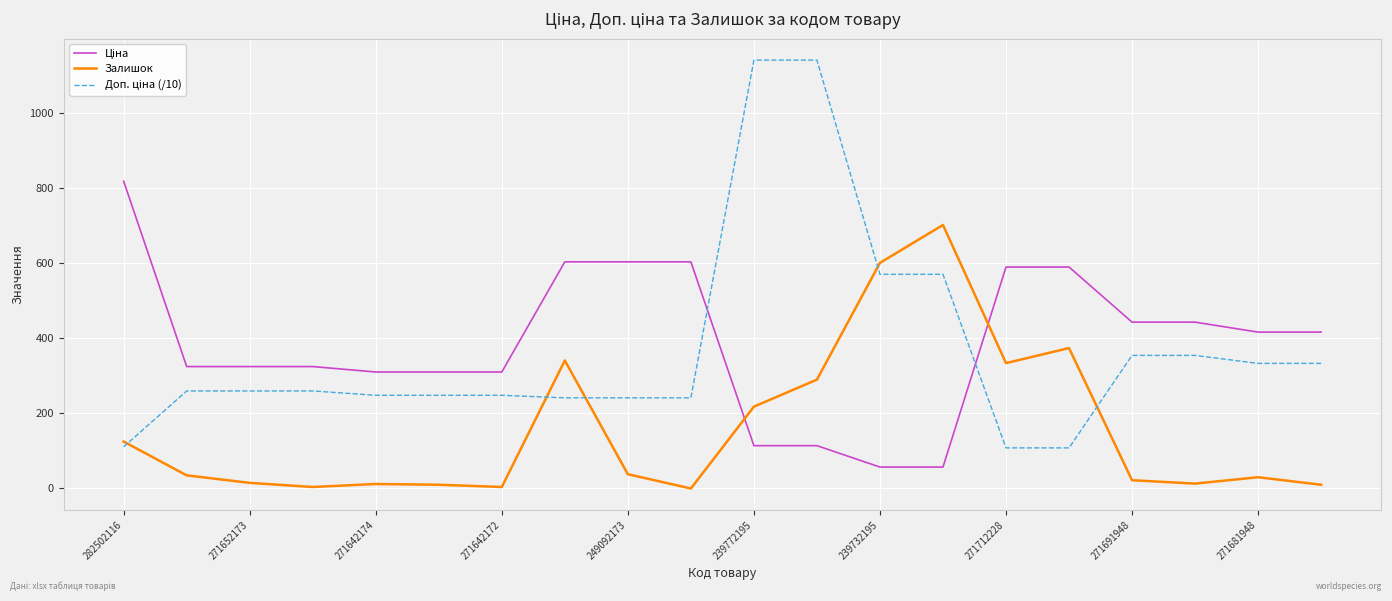

What is the difference between the maximum and minimum values in the Залишок series?

702.0